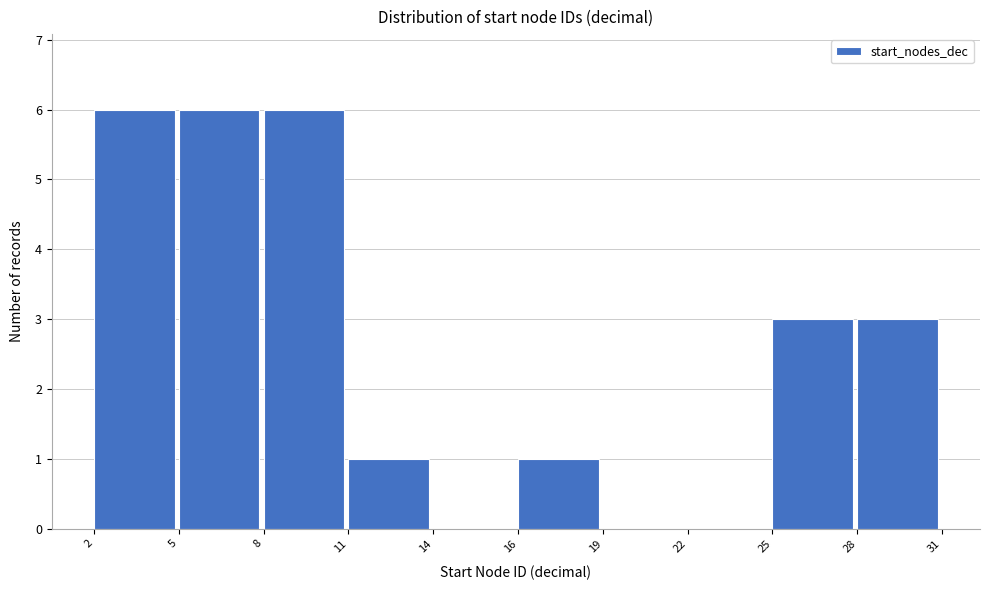

Reading left to right, what are all the values shown in this chart?

2=6	5=6	8=6	11=1	14=0	16=1	19=0	22=0	25=3	28=3